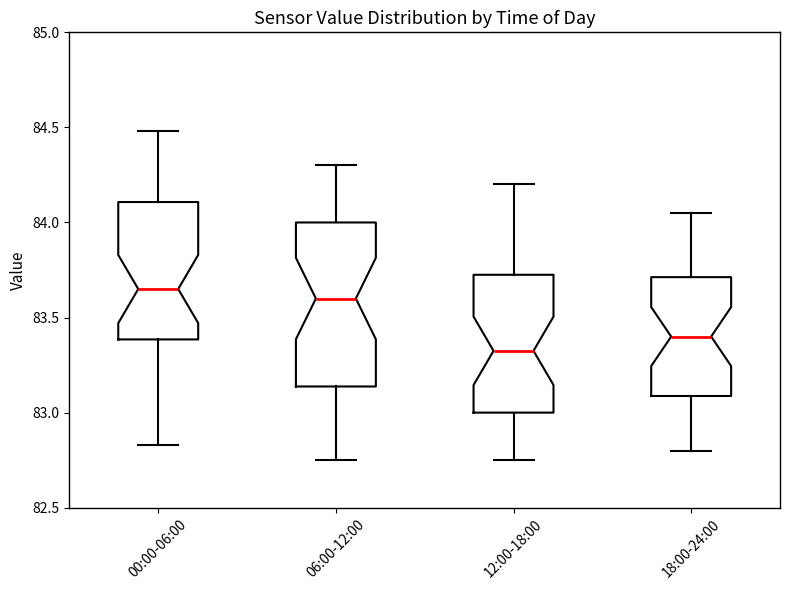

Which box has the lowest median line?

12:00-18:00